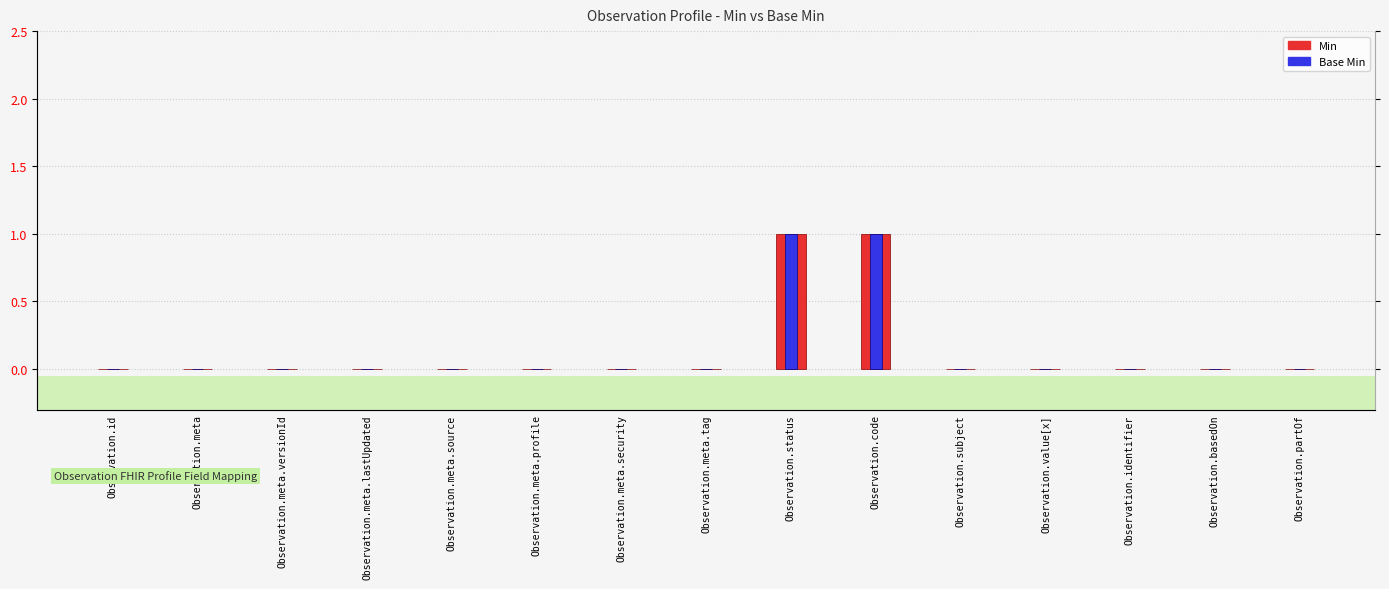

Does the chart contain stacked bars?

No